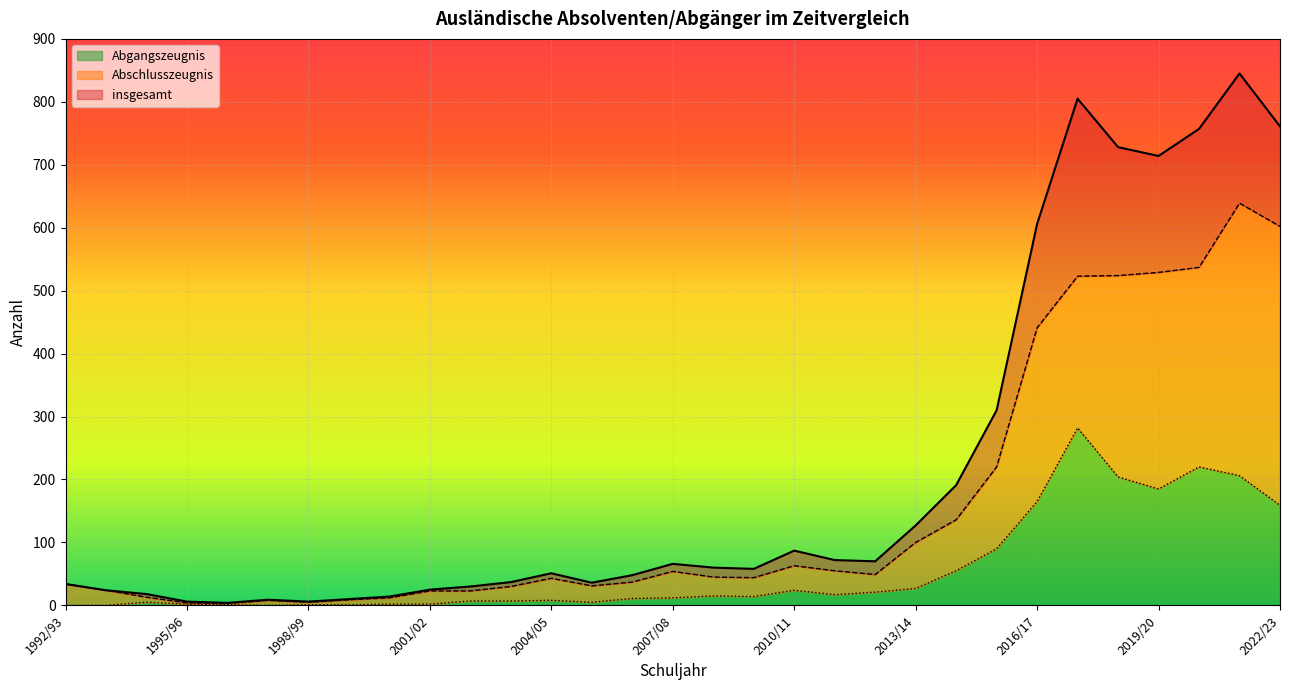

At which category does Abgangszeugnis reach its first local peak?

1994/95